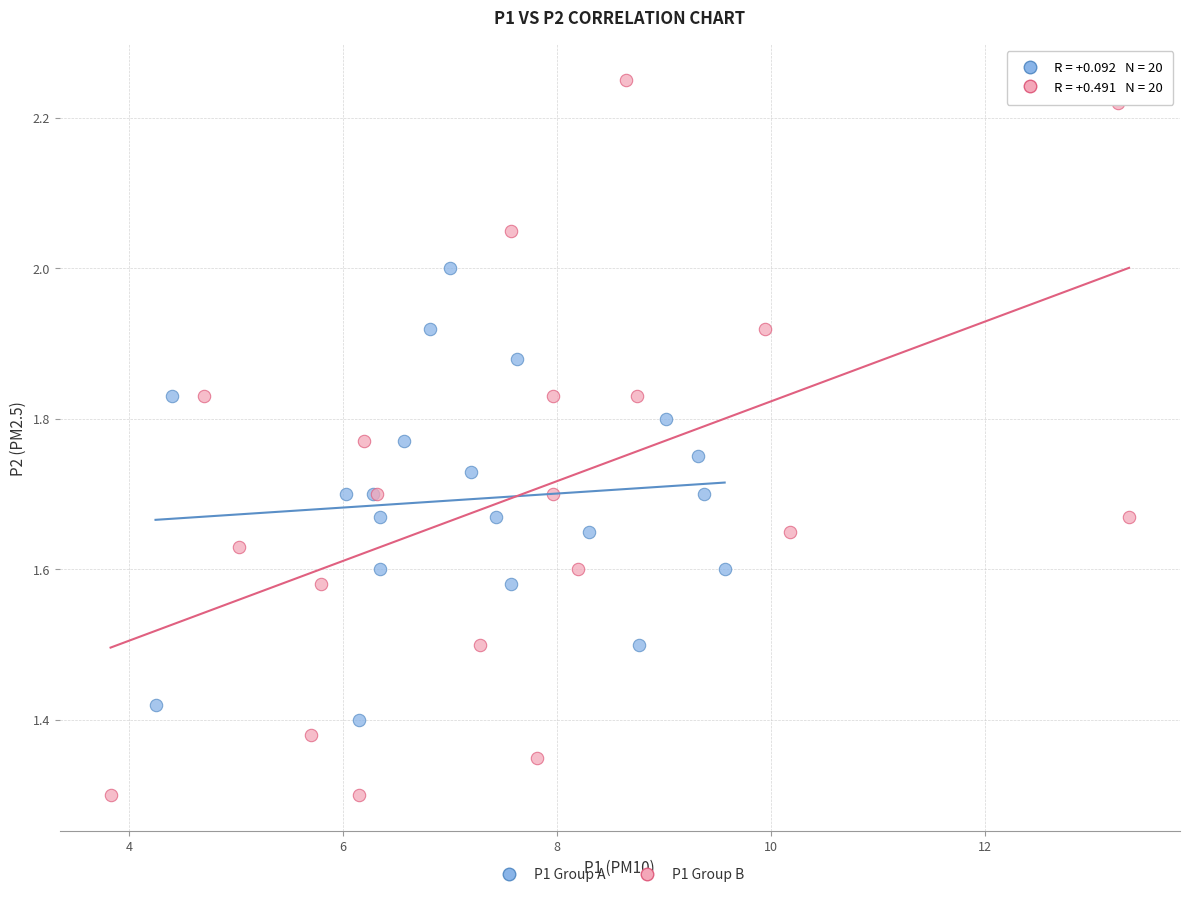

Which series contains the highest Y value?

P1 Group B